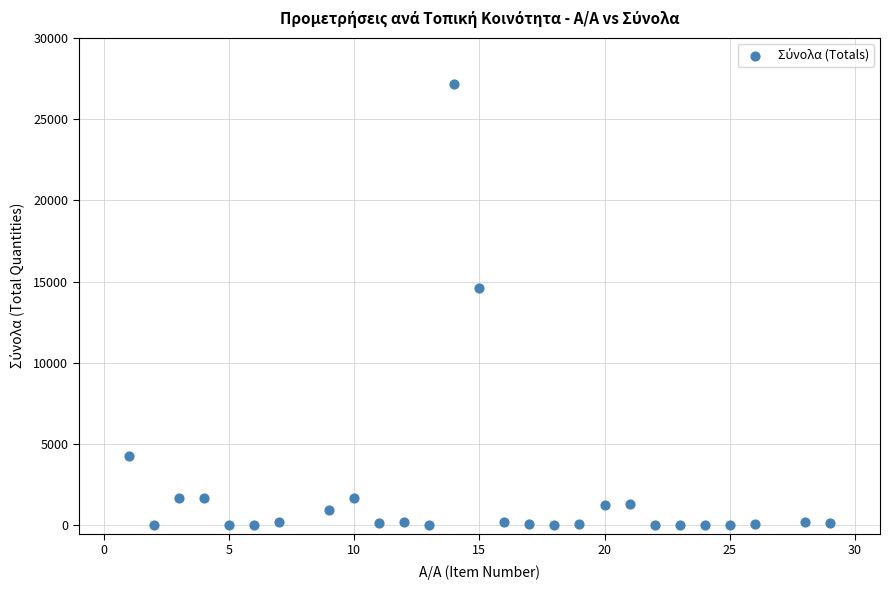

What is the range of X values (max minus min)?

28.0